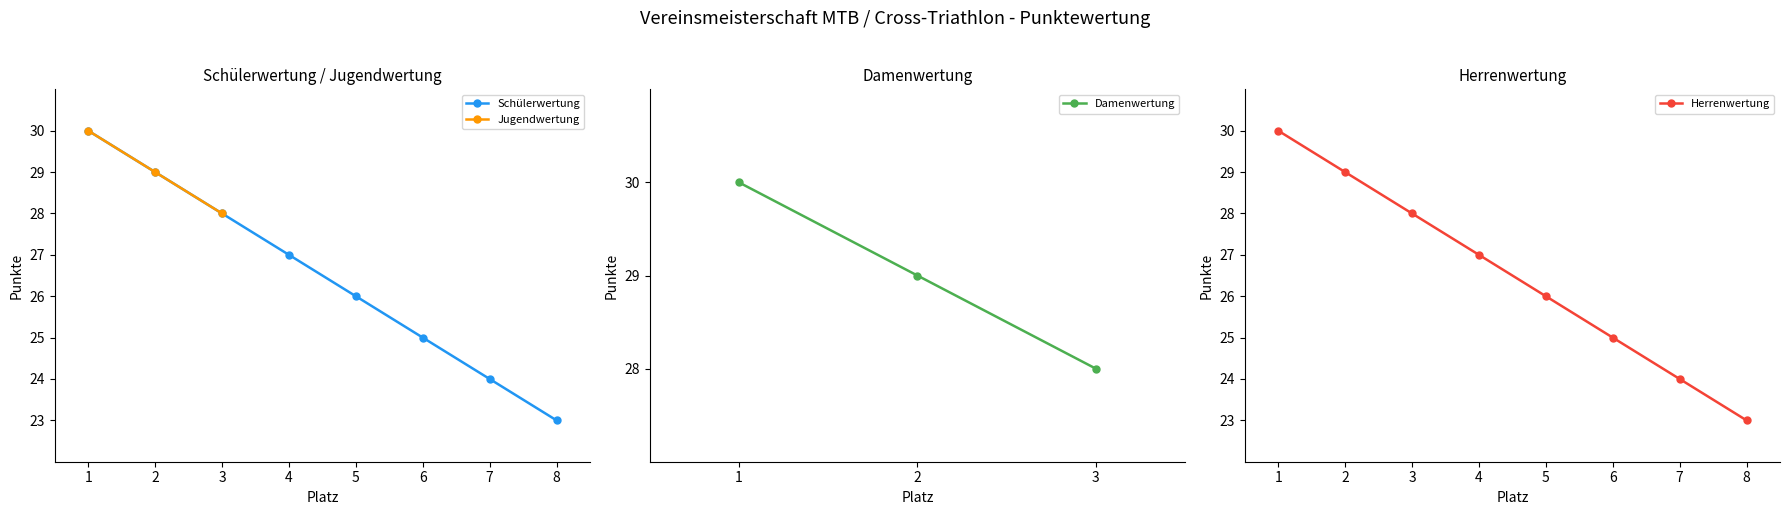

Between 6 and 1, which is larger?

1